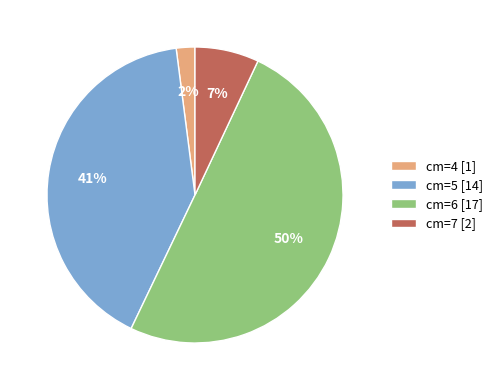

What is the majority slice?

cm=6 [17]